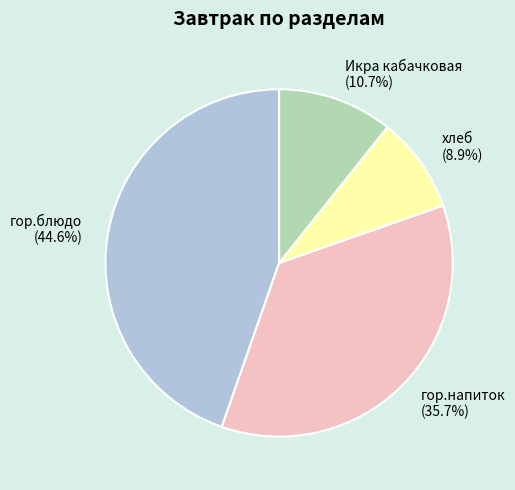

Does any single category account for the majority?

No